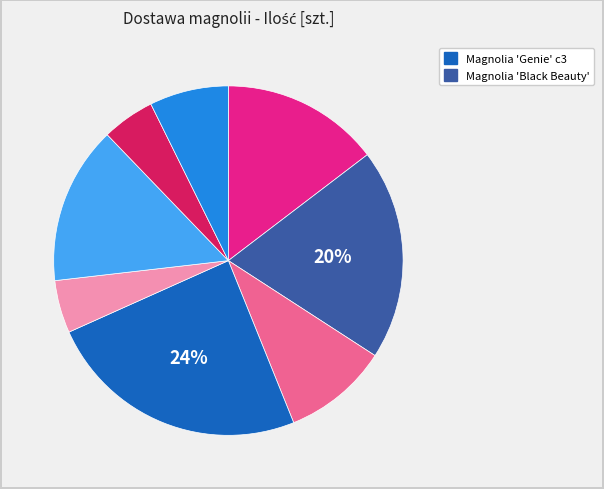

Is there any slice that represents more than half of the pie?

No